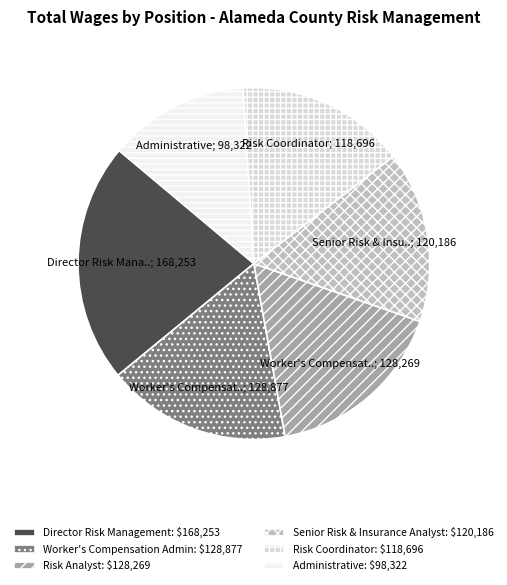

Is it true that Worker's Compensation Admin is 4% of the pie?

False